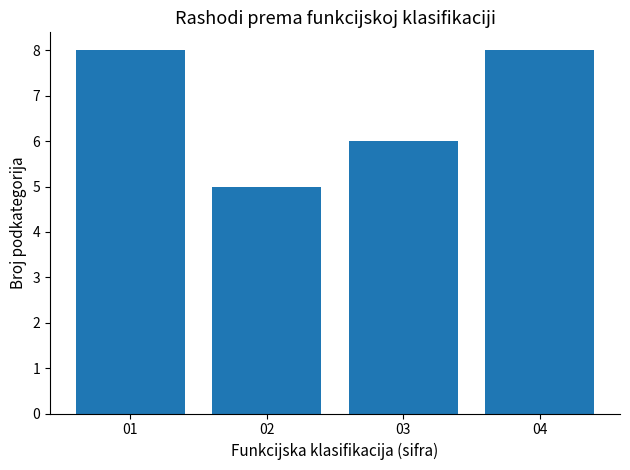

What is the minimum value shown in the chart?

5